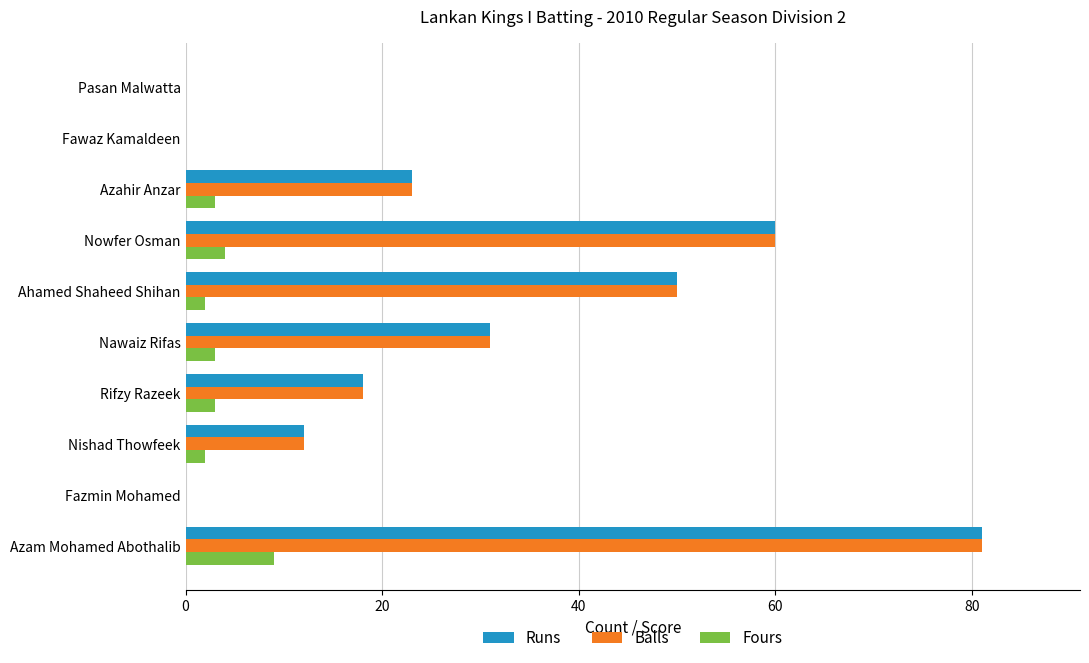

What is the total value across all series at Ahamed Shaheed Shihan?

102